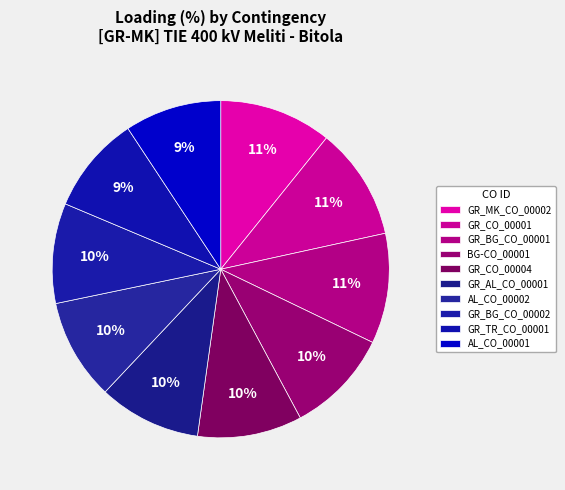

Count the number of slices in the pie.

10